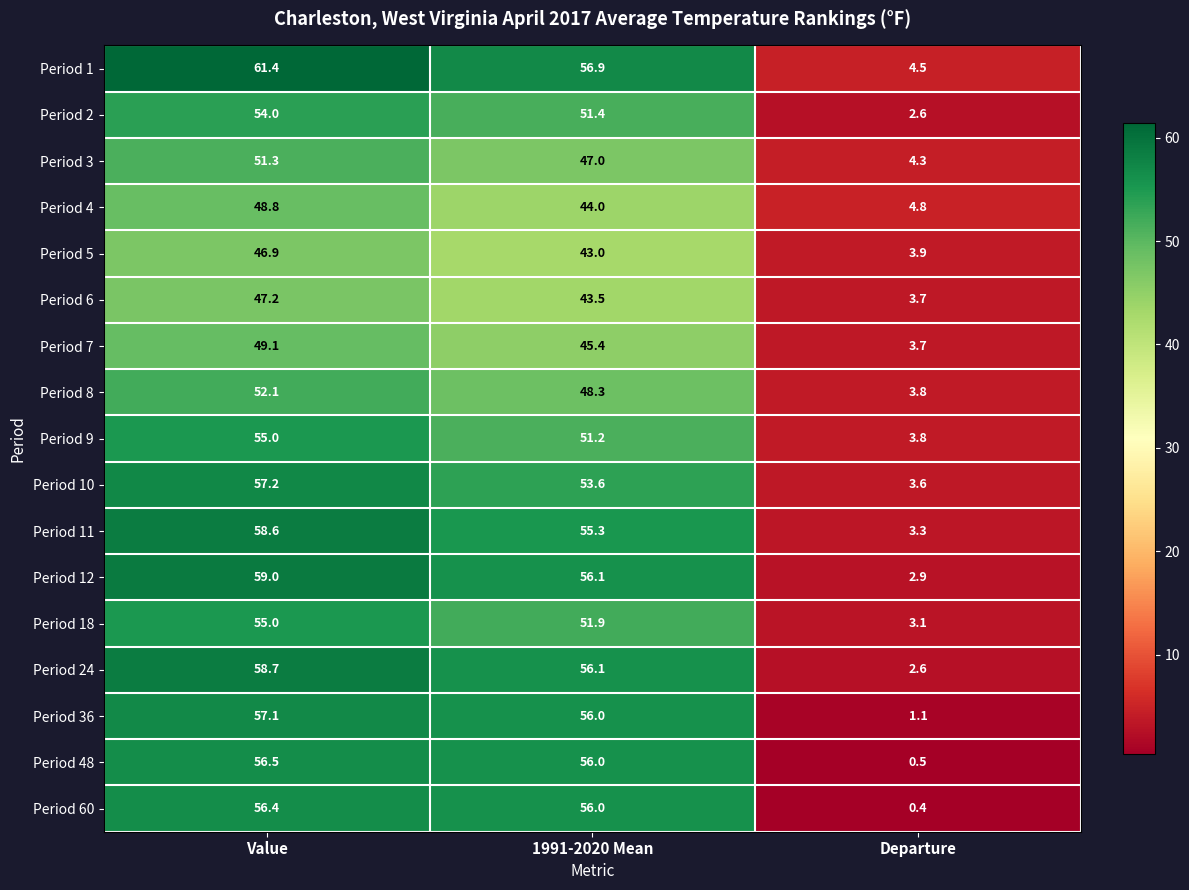

How many data points does each series have?

3